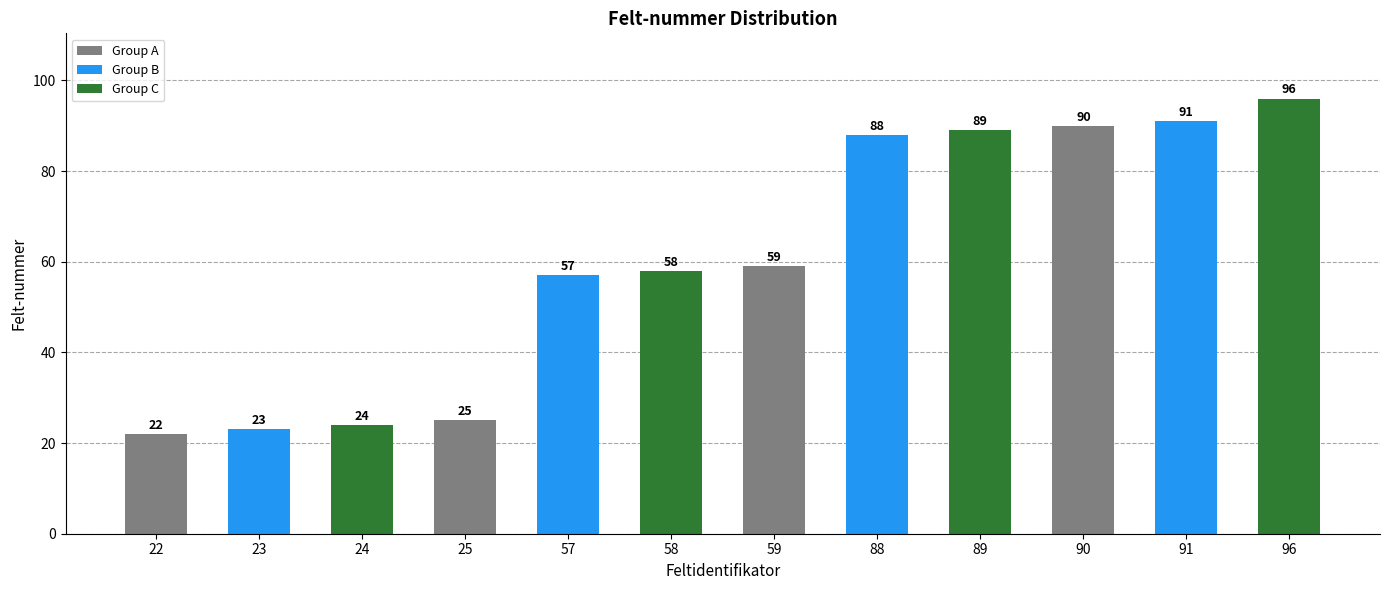

What is the average value?

60